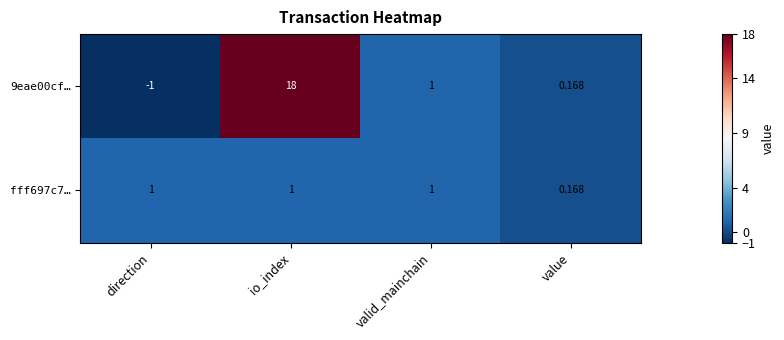

At which label does 9eae00cf… reach its peak?

io_index